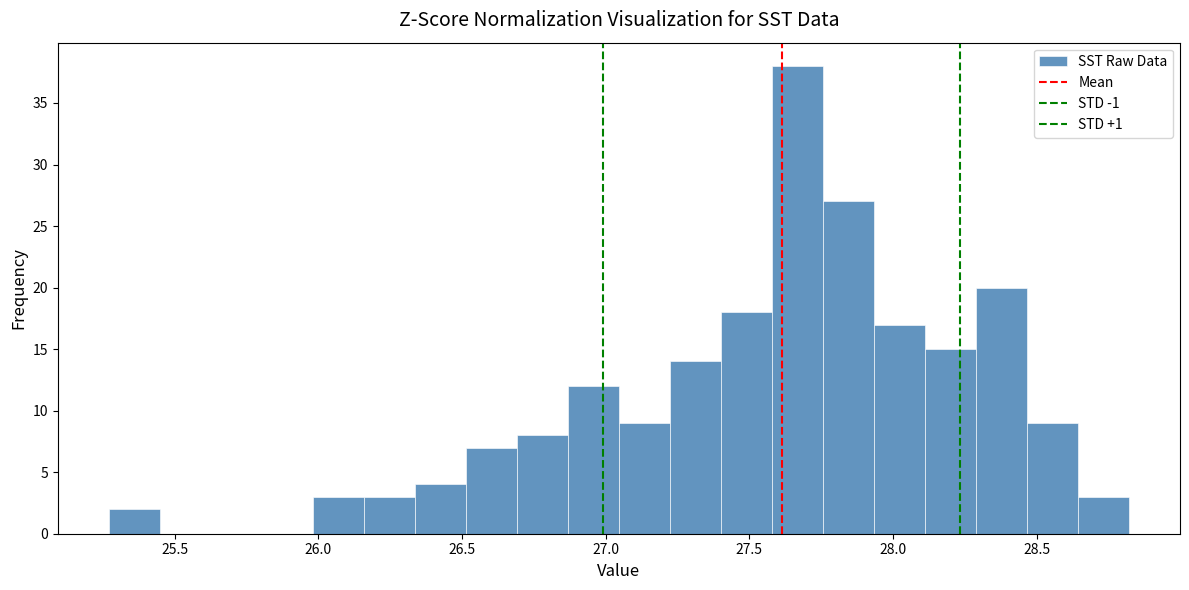

Around what value on the x-axis is the tallest bar? Give the approximate position of its centre, as read against the axis.

27.65